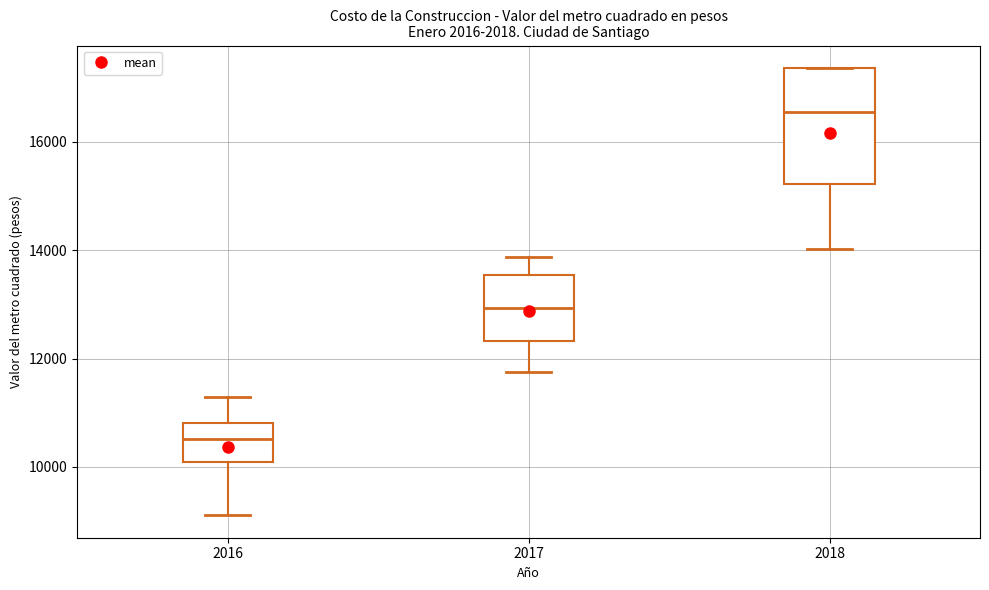

Where is the lower edge of the box at x = 2018 on the y-axis? The values are not printed on the chart, so give them approximately, as read against the axis.

15200